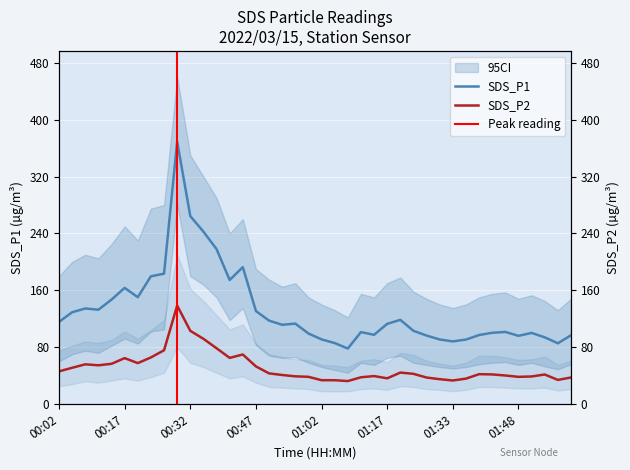

What is the value of the SDS_P1 point at the 39th from the left?

85.4